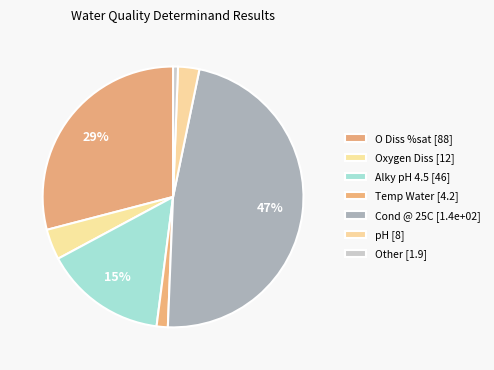

What is the largest slice in the pie chart?

Cond @ 25C